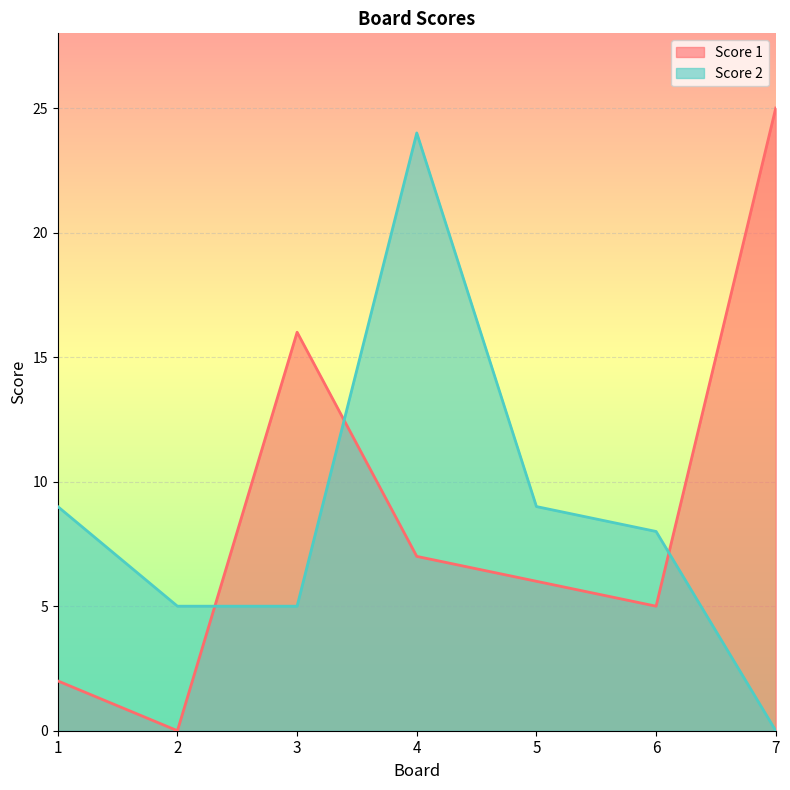

True or false: Score 2 and Score 1 cross at least once.

True